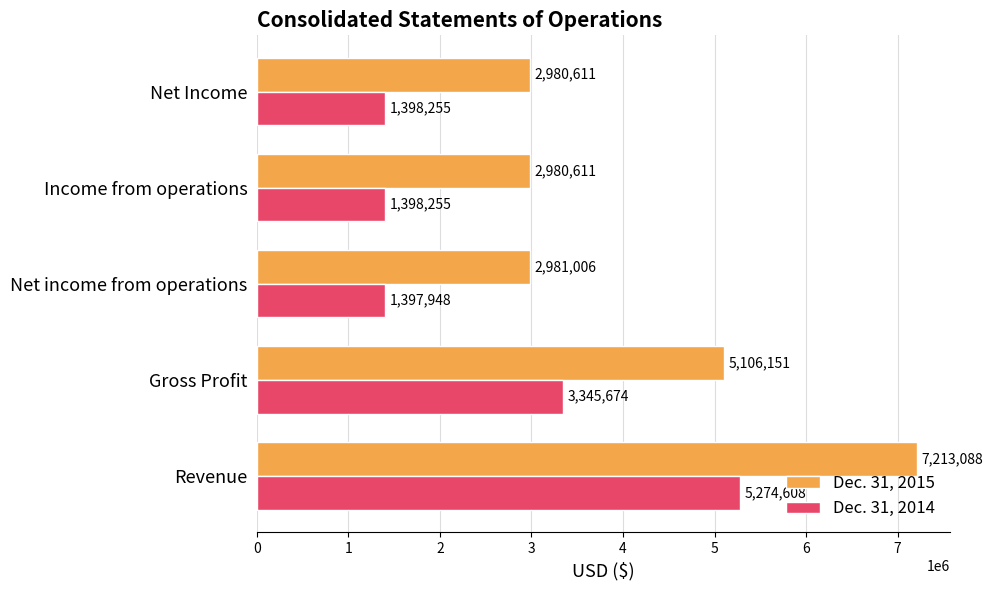

What is the total value across all series at Revenue?

12487696